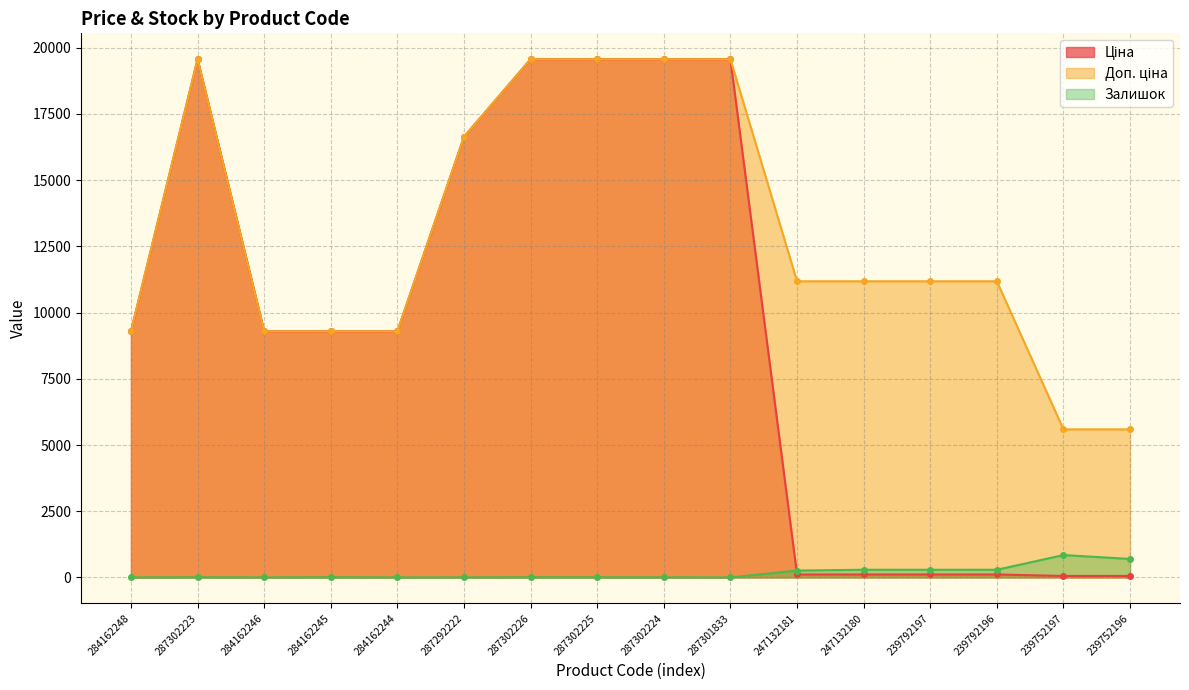

How many lines are shown in the chart?

3